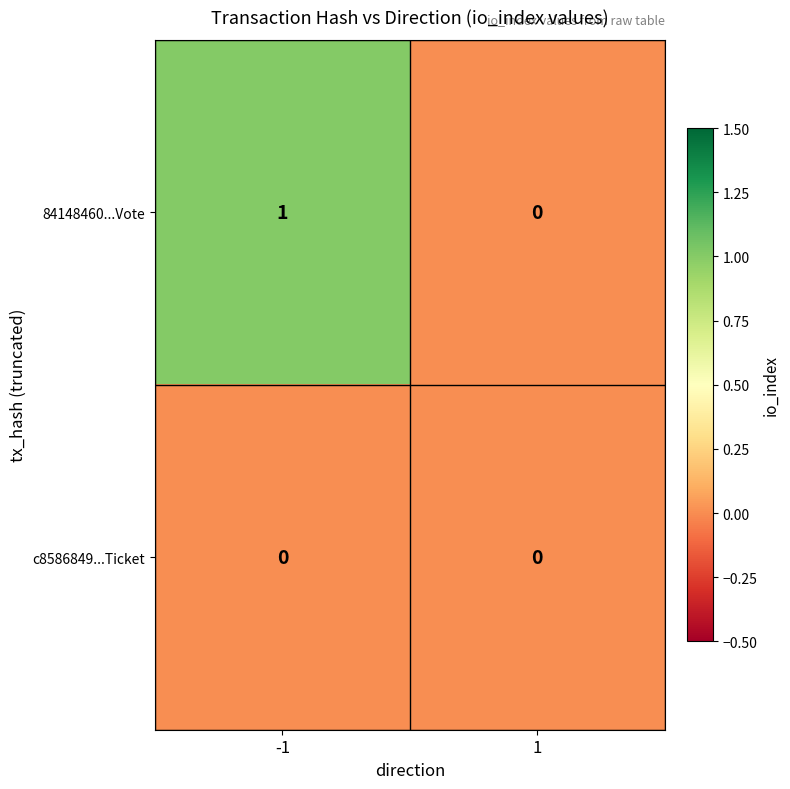

Which series has the largest range (max minus min)?

84148460...Vote